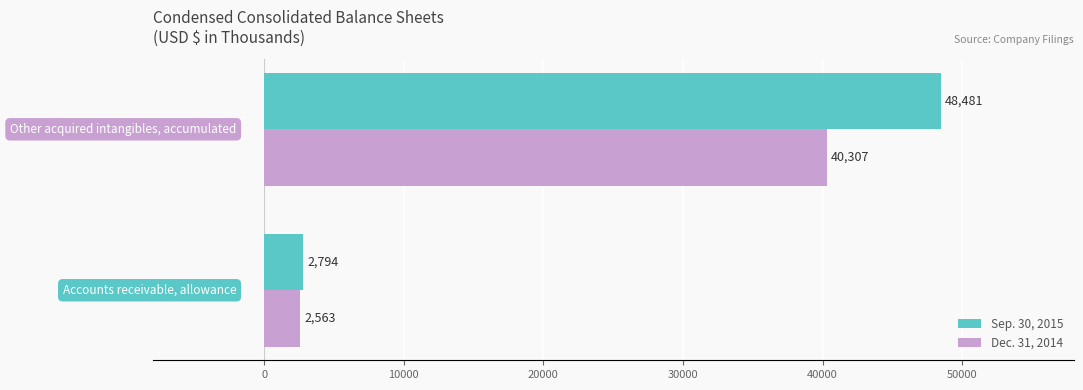

What is the average value of the Sep. 30, 2015 series?

25638